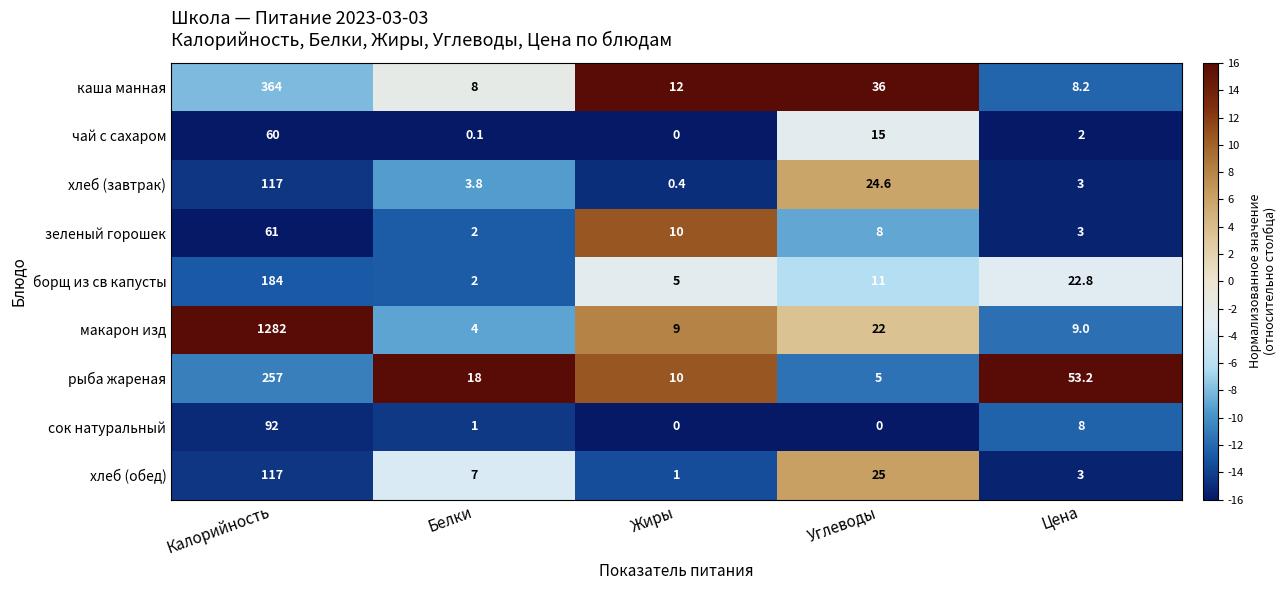

Between Калорийность and Цена, which series saw the biggest shift?

макарон изд